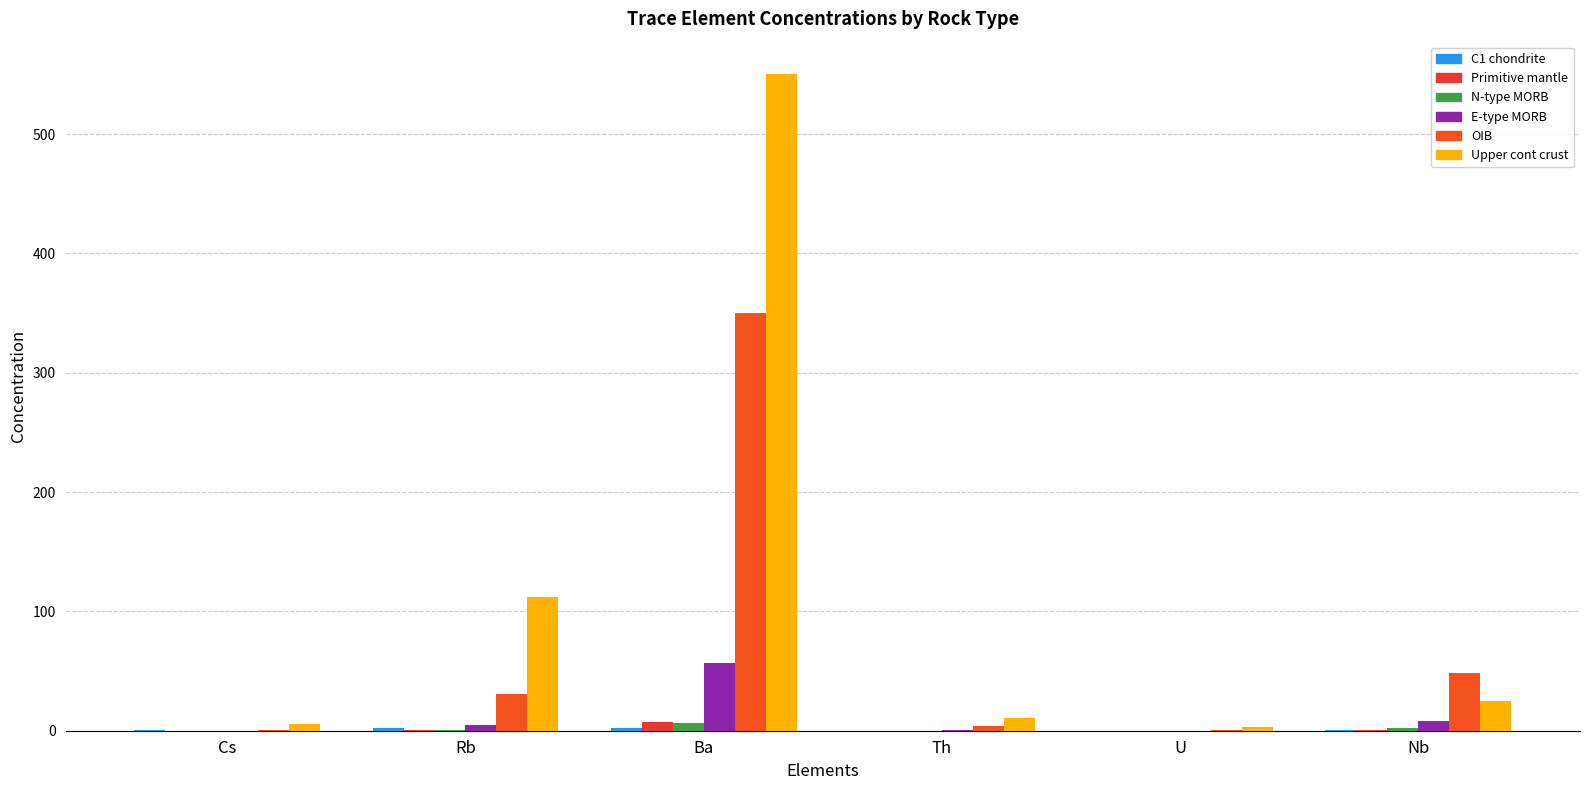

How many categories are shown in the chart?

6